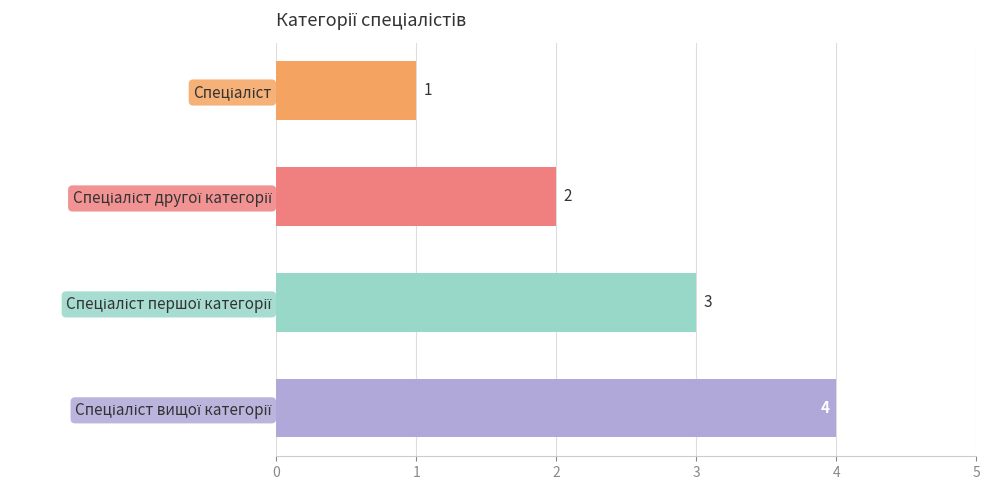

How many bars are there in total?

4